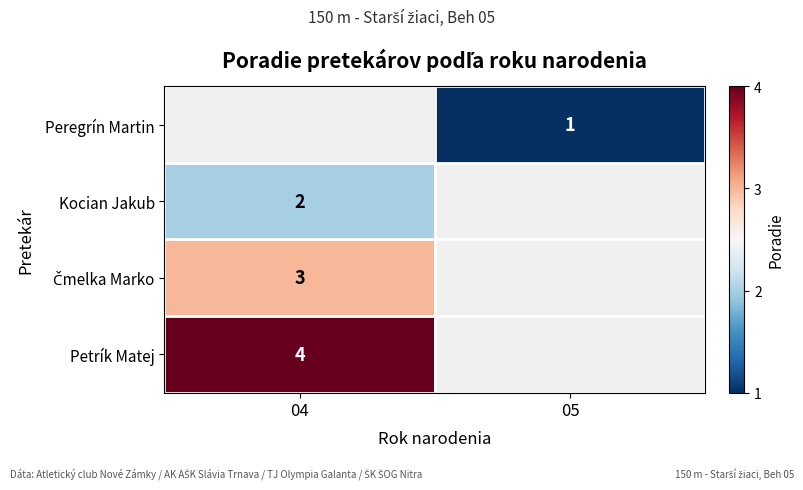

How many data points does each series have?

2